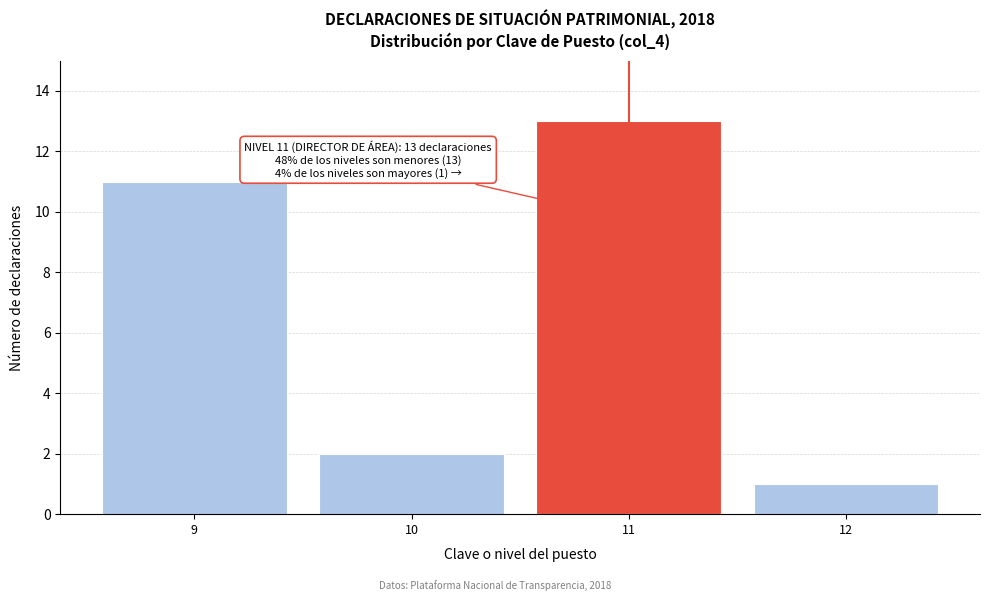

Reading left to right, what are all the values shown in this chart?

9=11	10=2	11=13	12=1